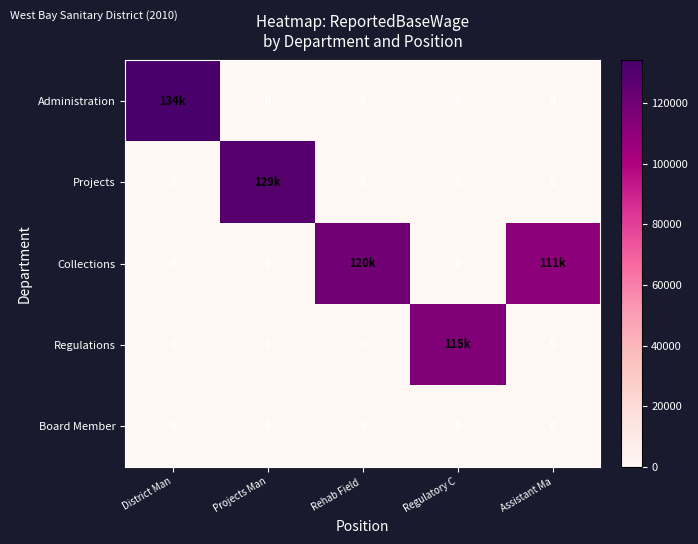

Rank the series by their maximum value, from lowest to highest.

Board Member, Regulations, Collections, Projects, Administration